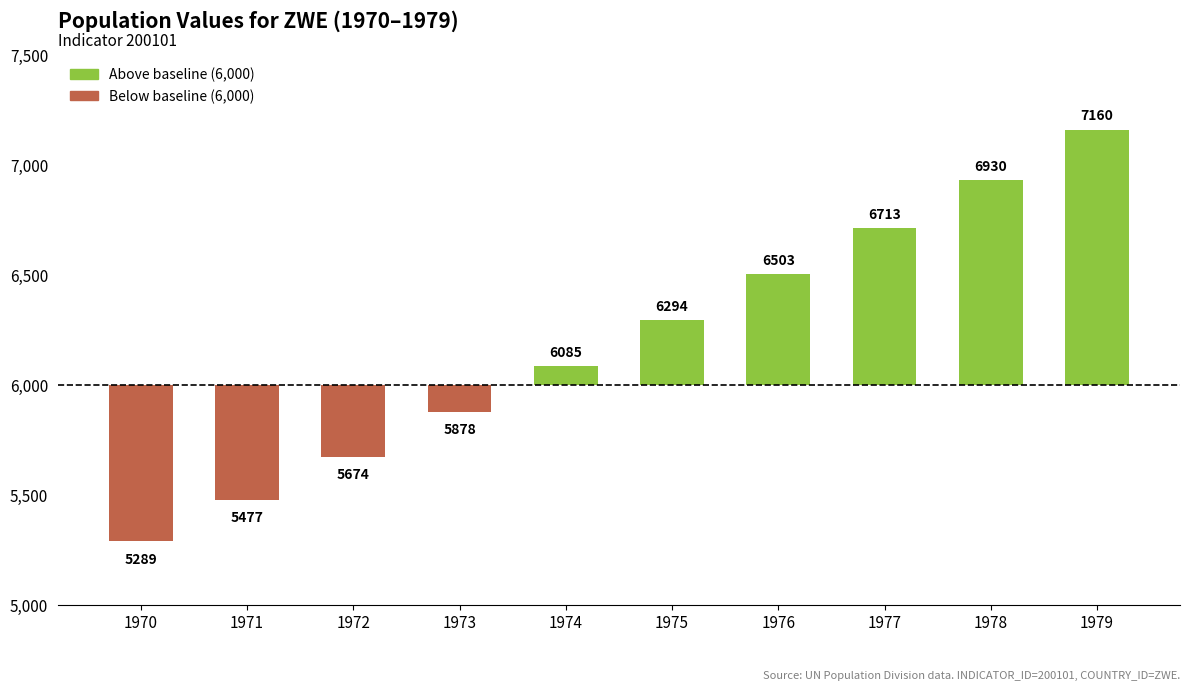

Is it true that the value at 1977 is 214.1?

False